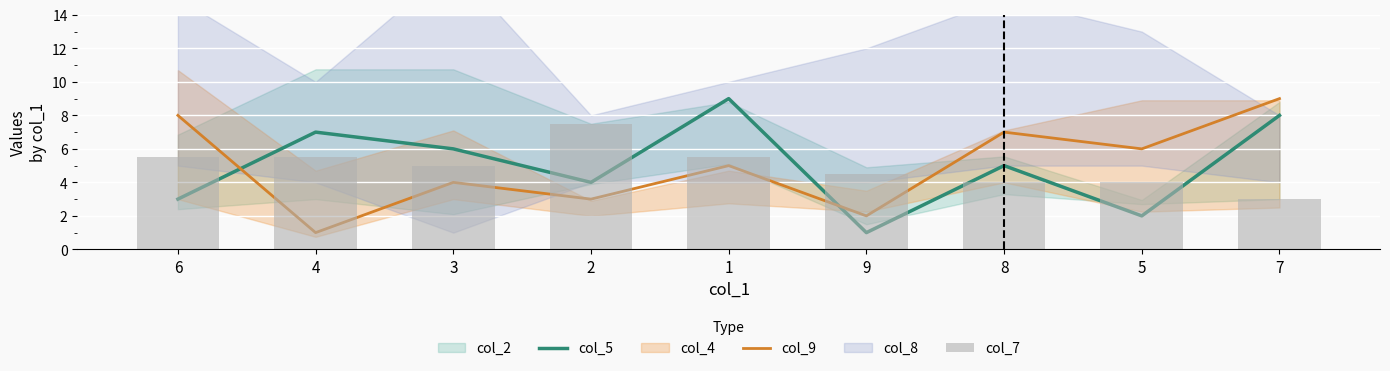

The col_9 series shows 10.7 at 5. True or false?

False